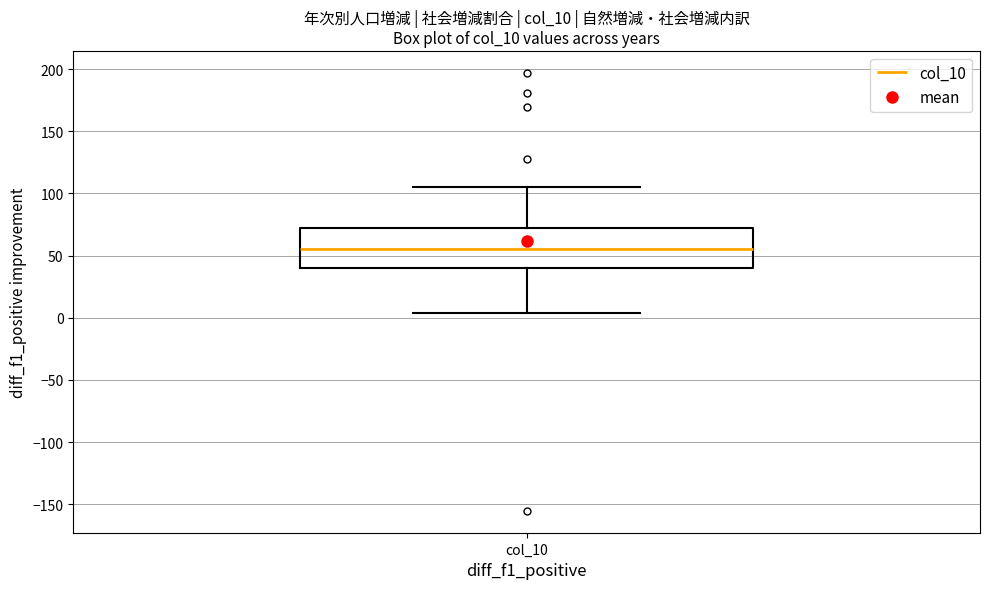

Transcribe this box plot: give where the median line is, the range the box spans, and where the two whiskers end, as read against the y-axis. The values are not printed on the chart, so give them approximately, as read against the axis.

median 55, box 40 to 70, whiskers 5 to 105